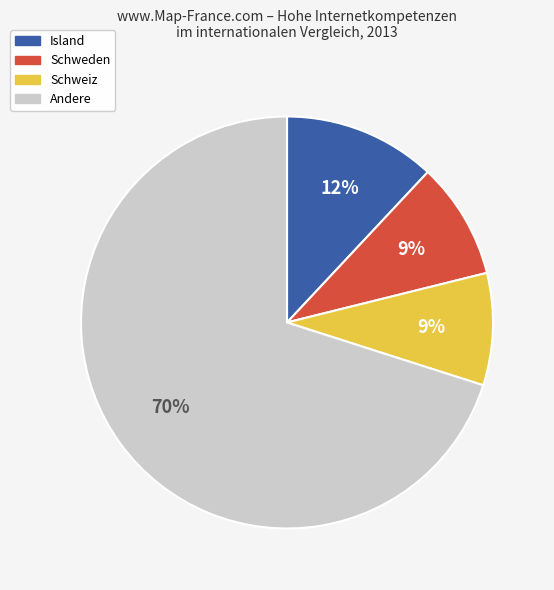

Is there a majority slice in this chart?

Yes